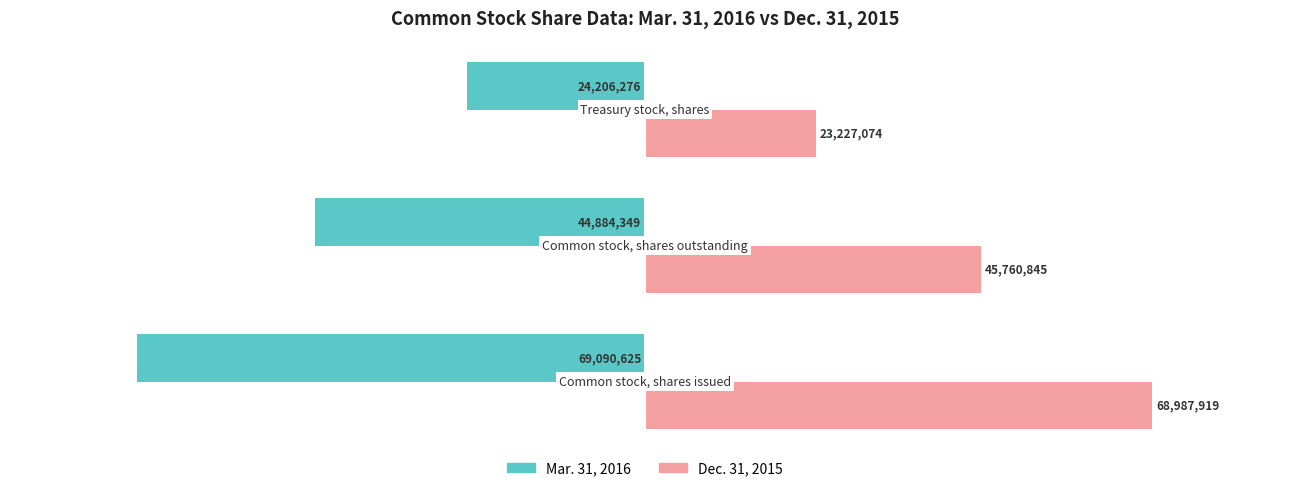

Which series has the largest total across all categories?

Dec. 31, 2015